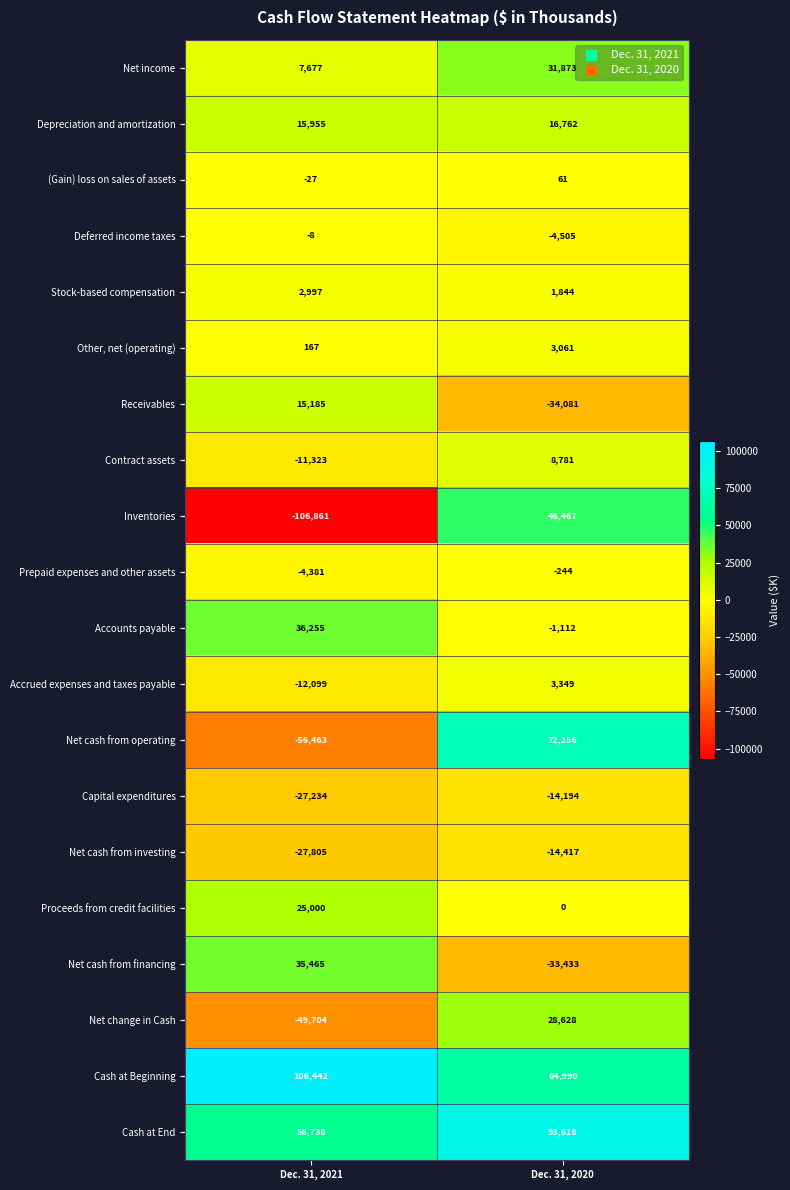

What is the minimum value for Net cash from investing?

-27805